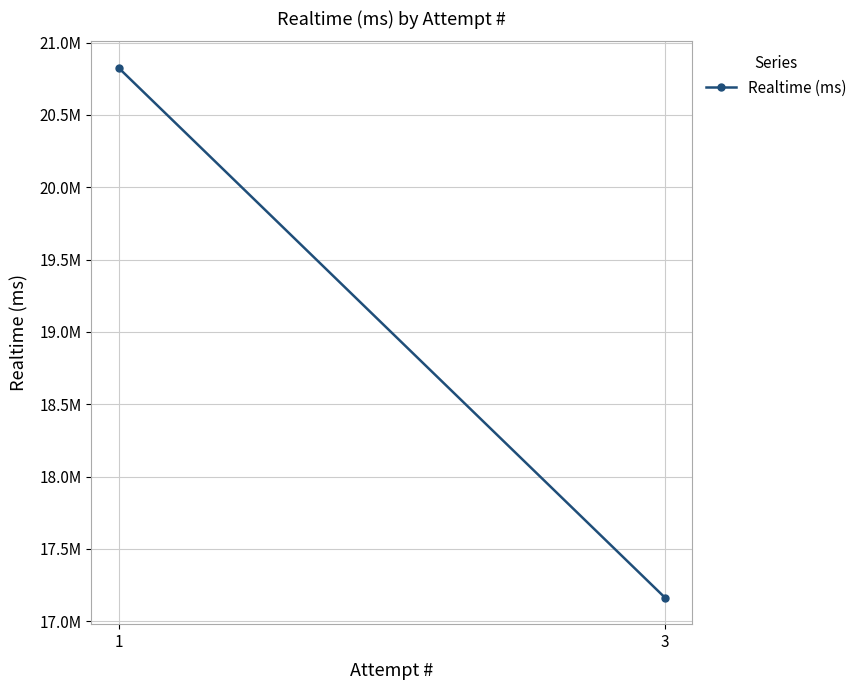

What is the value of the 1st point from the left?

20825541